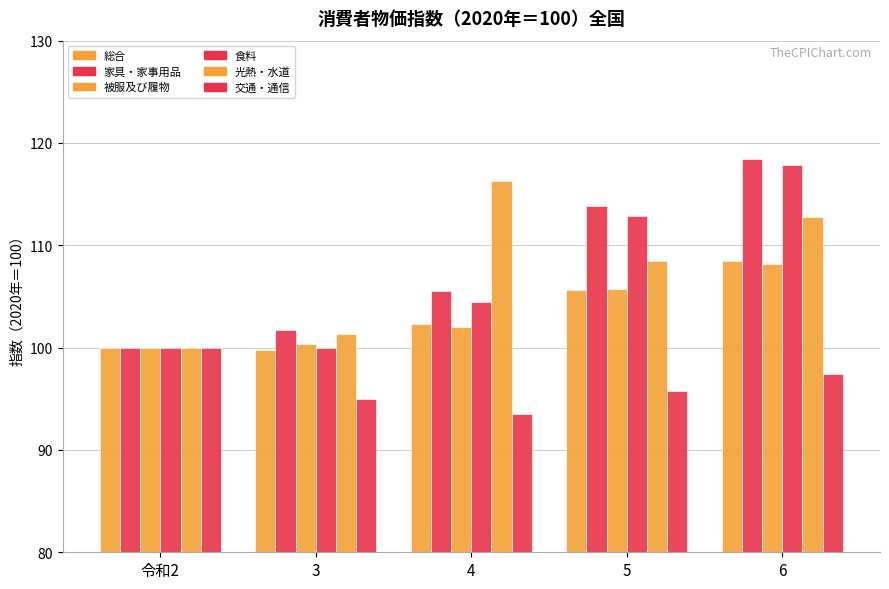

How many data points does each series have?

5